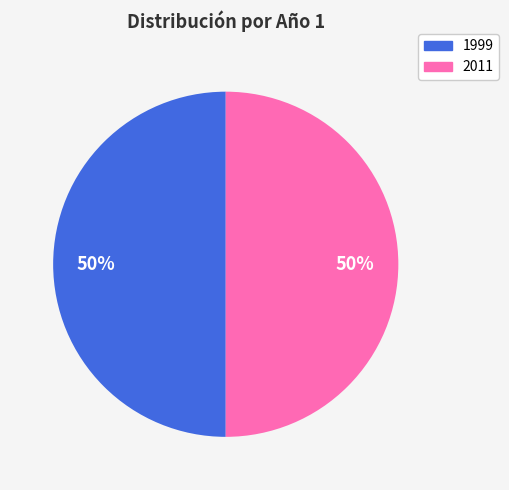

To the nearest percent, what portion does 2011 represent?

50%